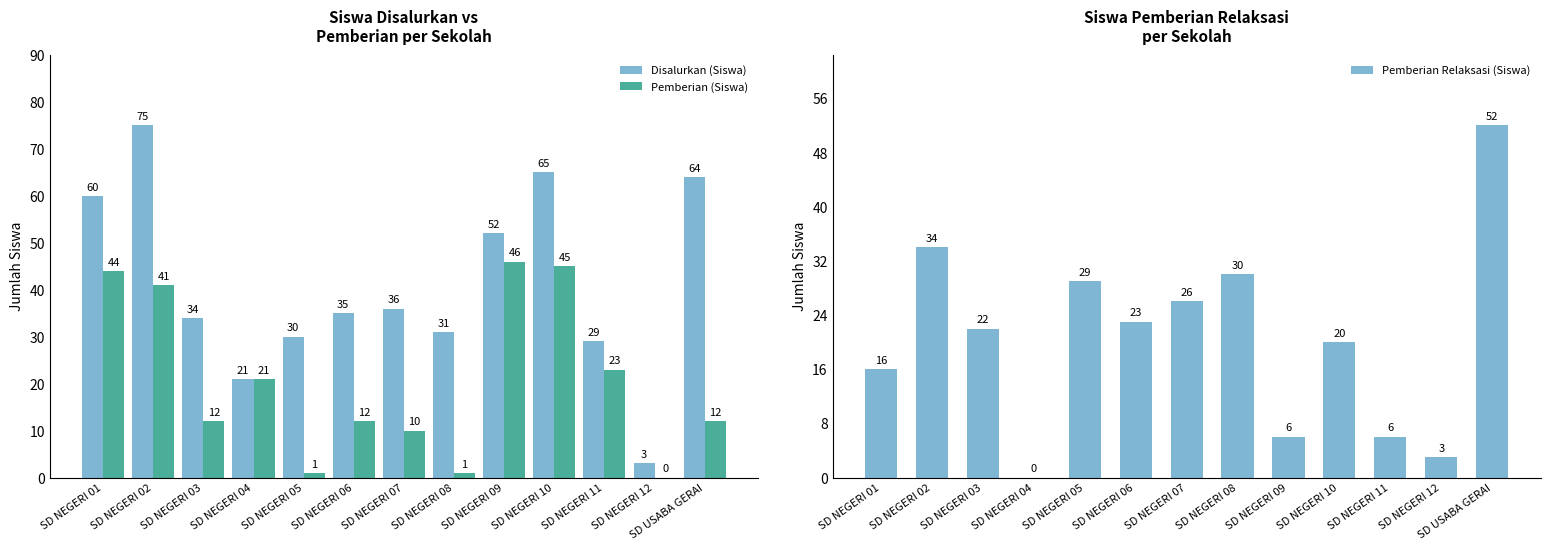

Reading left to right, list all the values displayed in this chart.

Disalurkan (Siswa): SD NEGERI 01=60	SD NEGERI 02=75	SD NEGERI 03=34	SD NEGERI 04=21	SD NEGERI 05=30	SD NEGERI 06=35	SD NEGERI 07=36	SD NEGERI 08=31	SD NEGERI 09=52	SD NEGERI 10=65	SD NEGERI 11=29	SD NEGERI 12=3	SD USABA GERAI=64
Pemberian (Siswa): SD NEGERI 01=44	SD NEGERI 02=41	SD NEGERI 03=12	SD NEGERI 04=21	SD NEGERI 05=1	SD NEGERI 06=12	SD NEGERI 07=10	SD NEGERI 08=1	SD NEGERI 09=46	SD NEGERI 10=45	SD NEGERI 11=23	SD NEGERI 12=0	SD USABA GERAI=12
Pemberian Relaksasi (Siswa): SD NEGERI 01=16	SD NEGERI 02=34	SD NEGERI 03=22	SD NEGERI 04=0	SD NEGERI 05=29	SD NEGERI 06=23	SD NEGERI 07=26	SD NEGERI 08=30	SD NEGERI 09=6	SD NEGERI 10=20	SD NEGERI 11=6	SD NEGERI 12=3	SD USABA GERAI=52